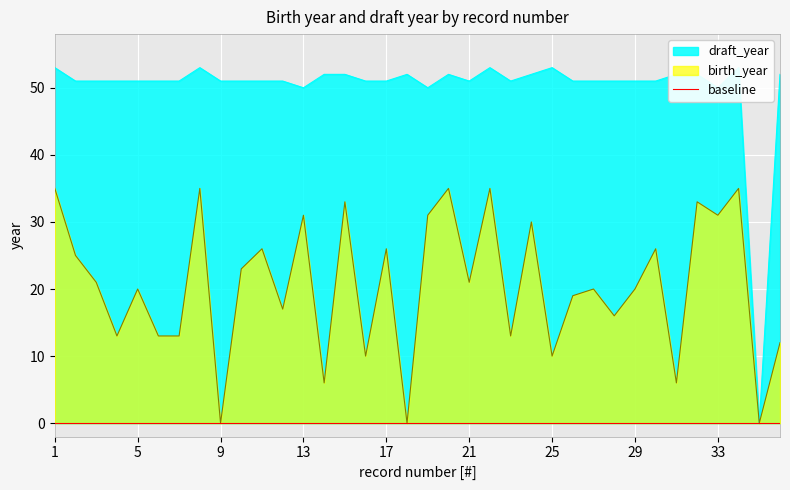

What is the value of the 23rd point from the left?

51